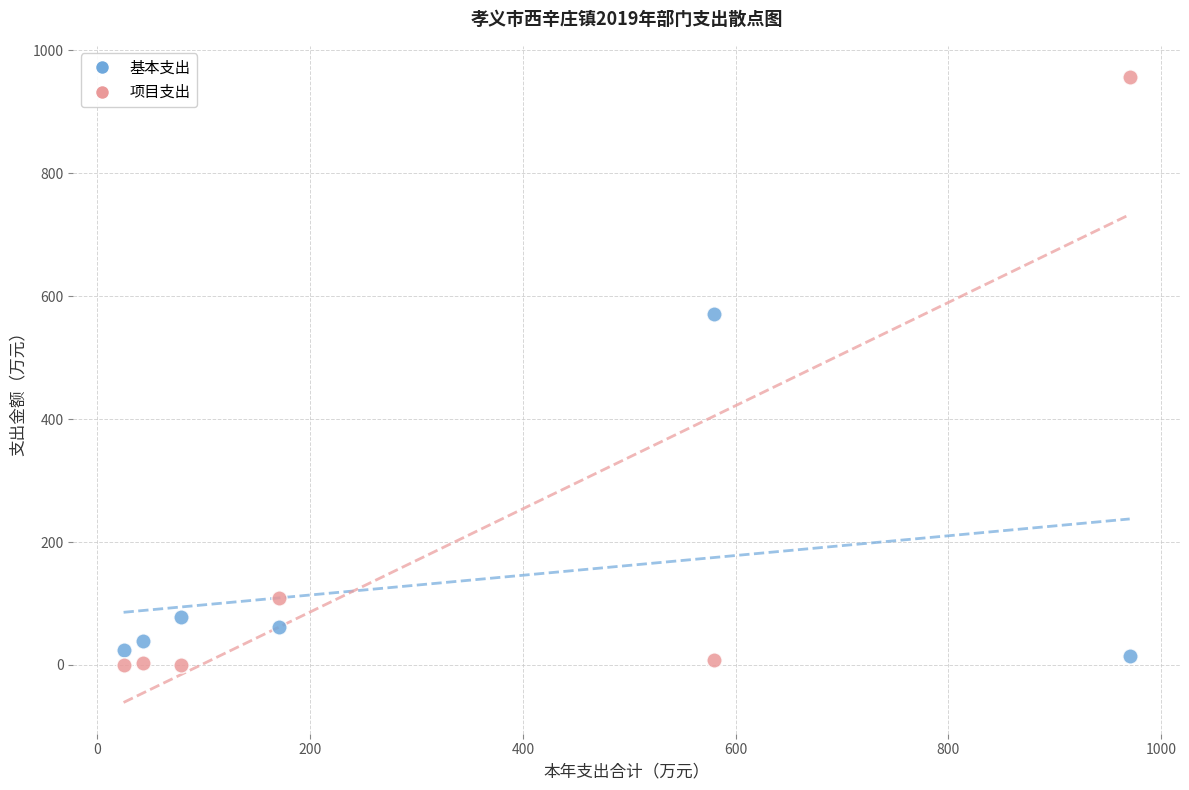

What are all the series names shown in the legend?

基本支出, 项目支出